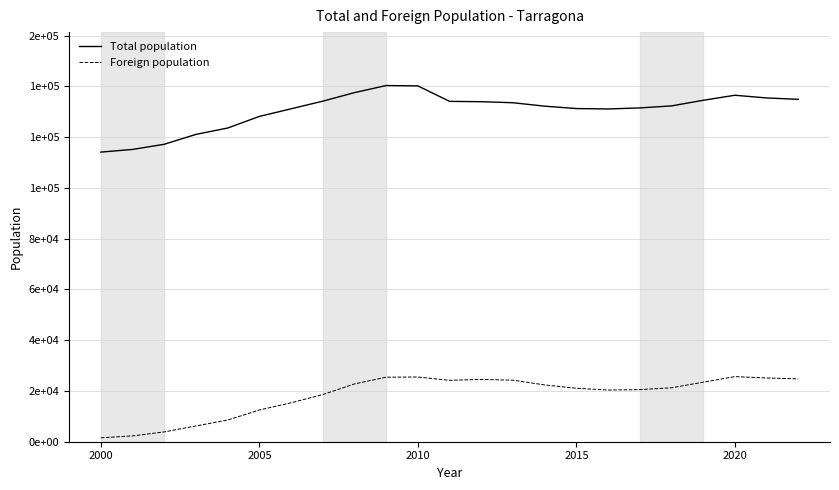

What are all the series names shown in the legend?

Total population, Foreign population